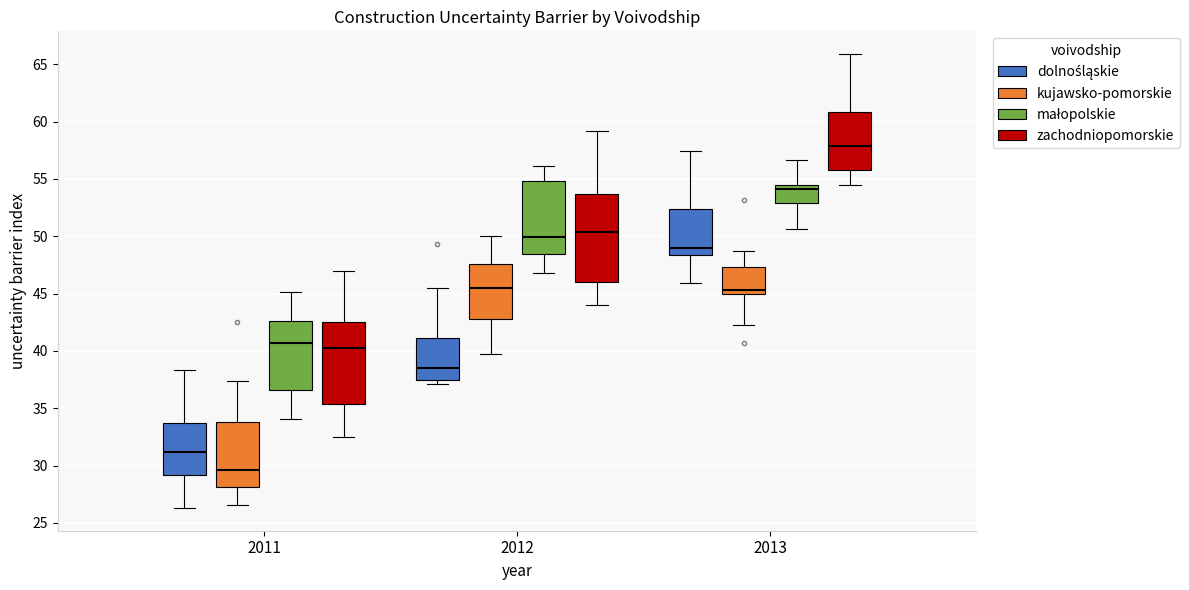

Reading left to right, transcribe this box plot: for each box, give where its median line is, the range the box spans, and where its two whiskers end, as read against the y-axis. The values are not printed on the chart, so give them approximately, as read against the axis.

2011 (dolnośląskie): median 31.0, box 29.0 to 33.5, whiskers 26.5 to 38.5
2011 (kujawsko-pomorskie): median 29.5, box 28.0 to 34.0, whiskers 26.5 to 37.5
2011 (małopolskie): median 40.5, box 36.5 to 42.5, whiskers 34.0 to 45.0
2011 (zachodniopomorskie): median 40.5, box 35.5 to 42.5, whiskers 32.5 to 47.0
2012 (dolnośląskie): median 38.5, box 37.5 to 41.0, whiskers 37.0 to 45.5
2012 (kujawsko-pomorskie): median 45.5, box 43.0 to 47.5, whiskers 39.5 to 50.0
2012 (małopolskie): median 50.0, box 48.5 to 55.0, whiskers 47.0 to 56.0
2012 (zachodniopomorskie): median 50.5, box 46.0 to 53.5, whiskers 44.0 to 59.0
2013 (dolnośląskie): median 49.0, box 48.5 to 52.5, whiskers 46.0 to 57.5
2013 (kujawsko-pomorskie): median 45.5, box 45.0 to 47.5, whiskers 42.5 to 48.5
2013 (małopolskie): median 54.0, box 53.0 to 54.5, whiskers 50.5 to 56.5
2013 (zachodniopomorskie): median 58.0, box 56.0 to 61.0, whiskers 54.5 to 66.0